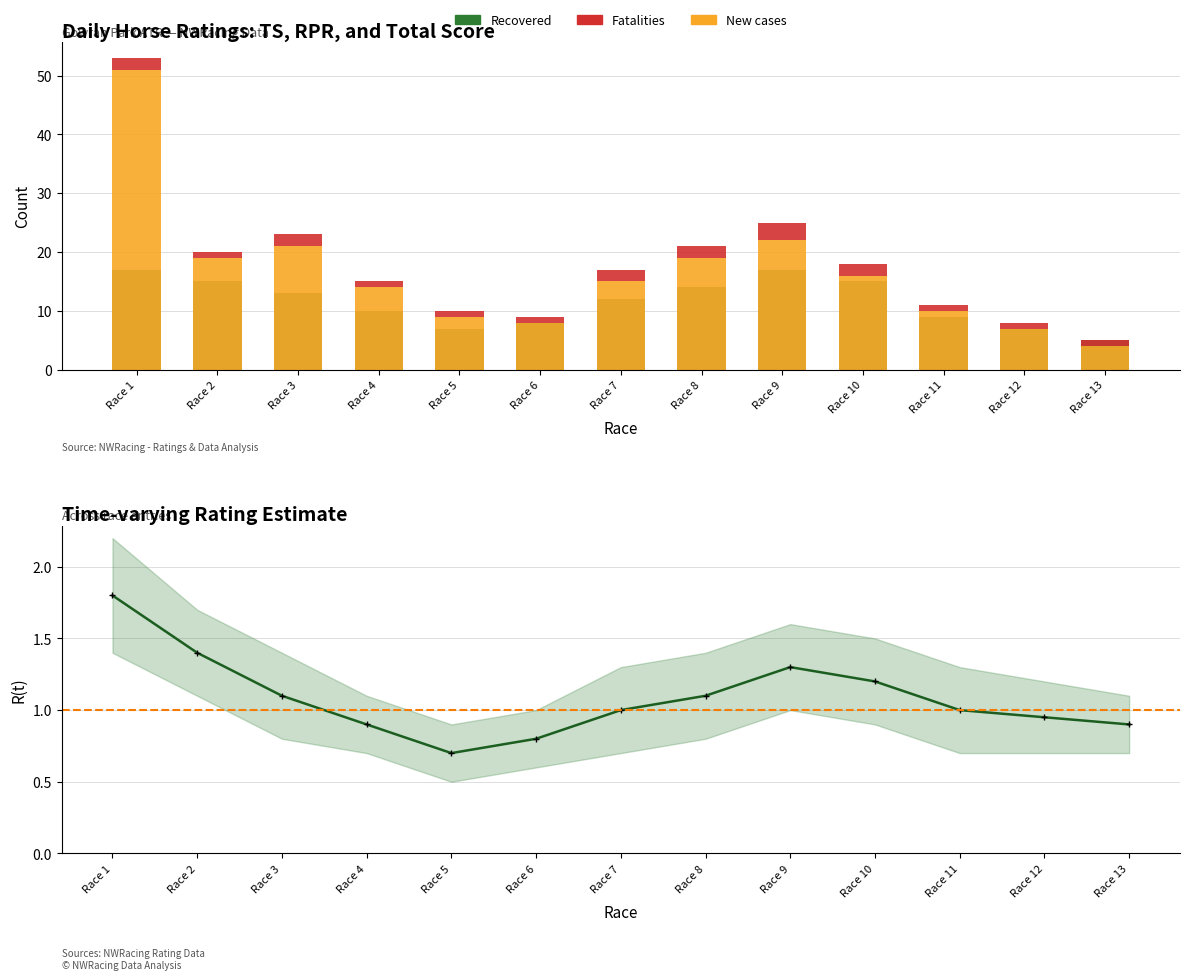

Between Race 10 and Race 8, which is larger?

Race 10